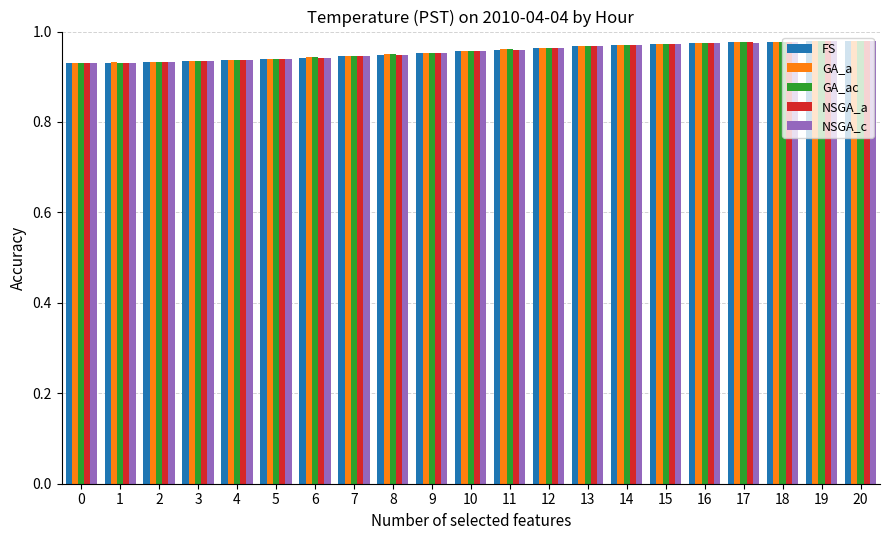

What is the total value across all series at 9?

4.8